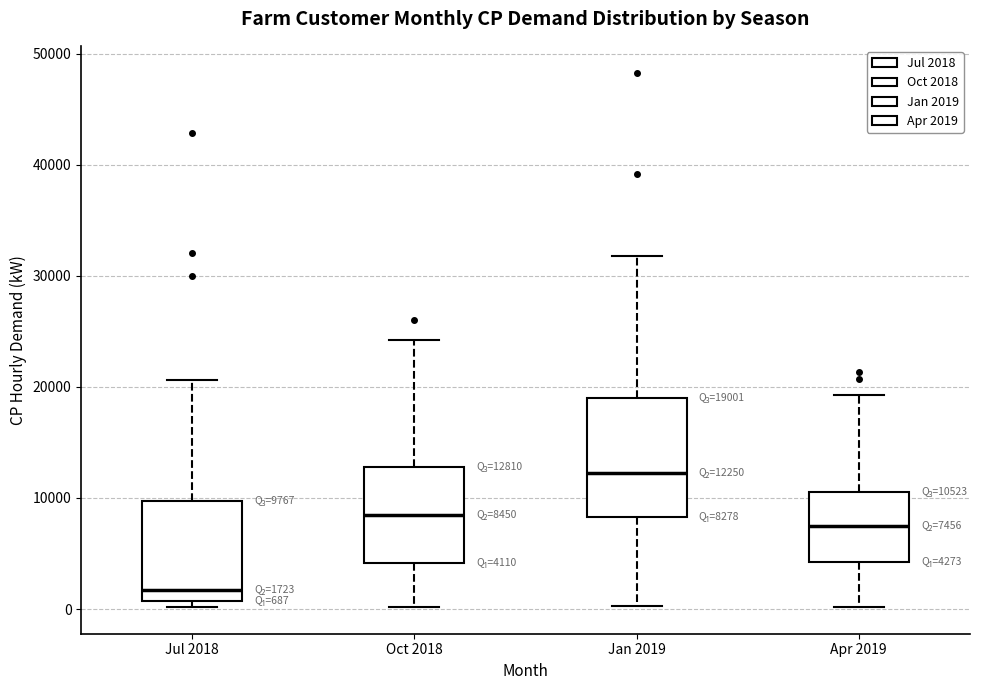

Which box is the tallest, from its lower edge to its upper edge?

Jan 2019